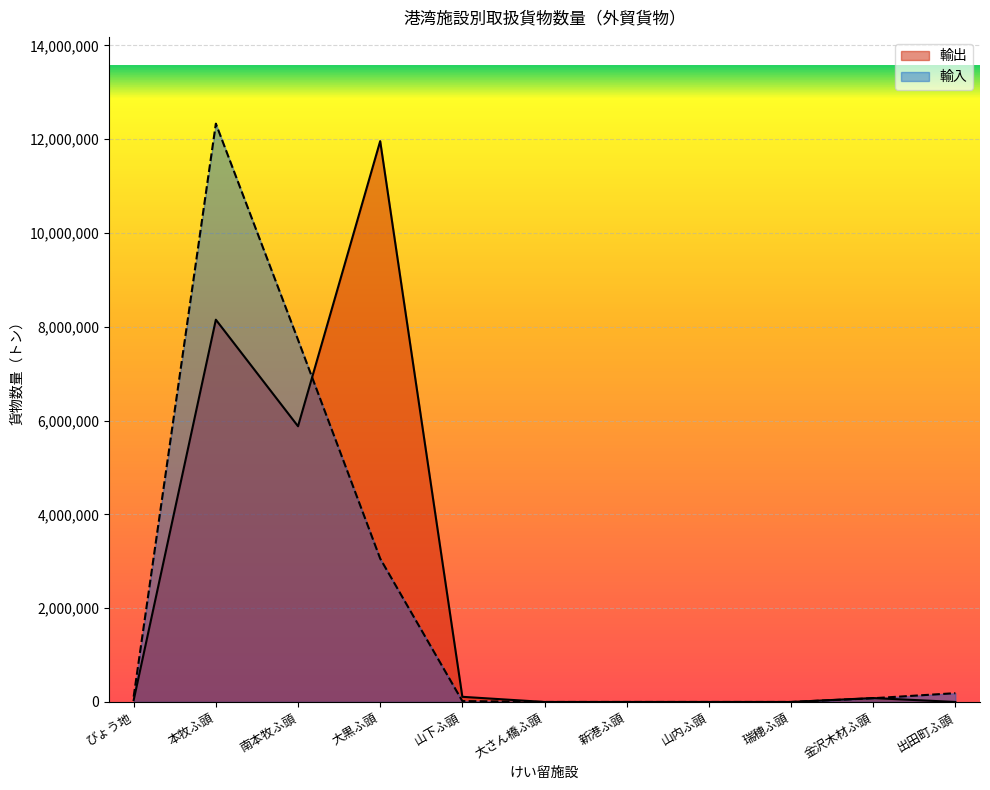

What is the difference between the maximum and minimum values in the 輸出 series?

11960332